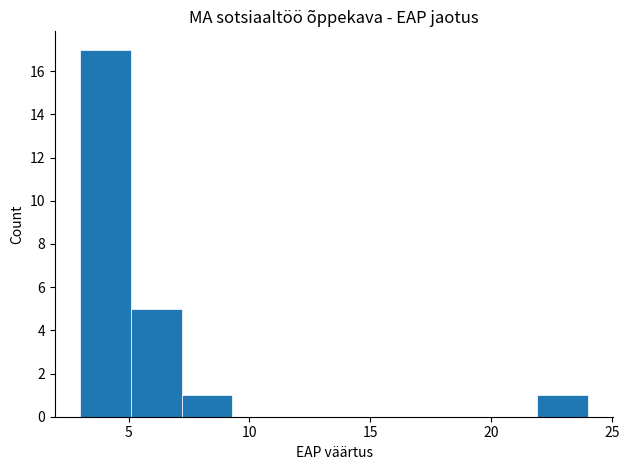

How tall is the bar that spans 7.2 to 9.3 on the x-axis? Neither the bar edges nor the heights are printed on the chart, so give them approximately, as read against the axes.

1